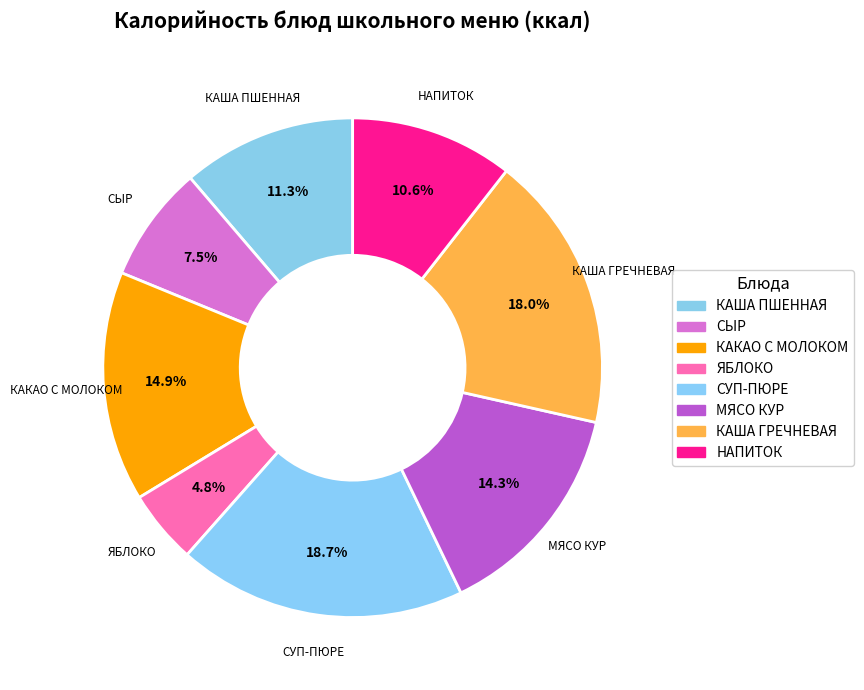

Approximately how many times larger is the value at СУП-ПЮРЕ compared to МЯСО КУР?

1.3